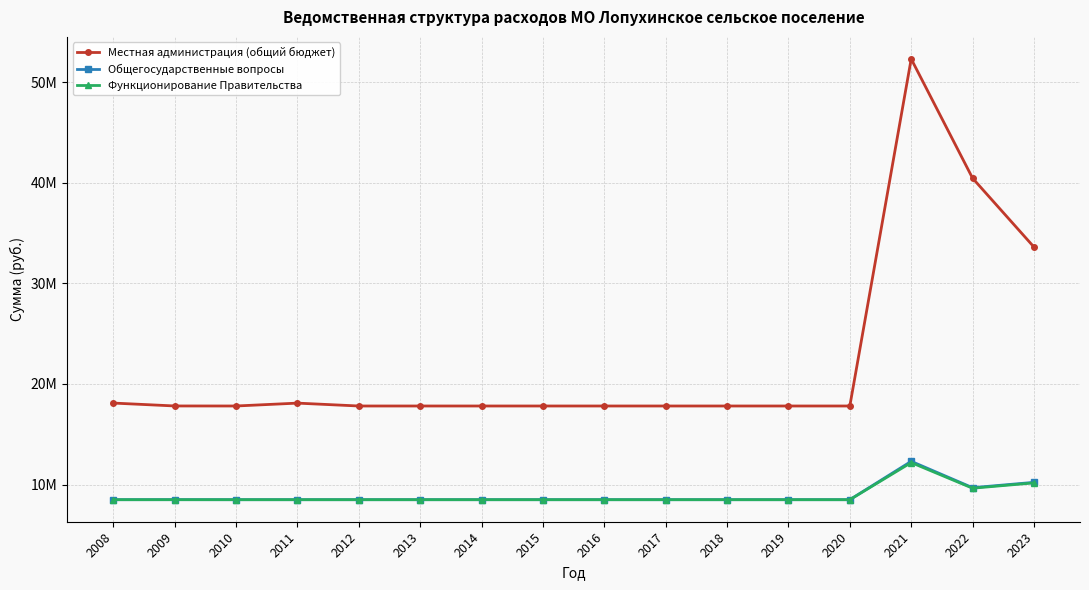

Rank the series at 2023 from highest to lowest value.

Местная администрация (общий бюджет), Общегосударственные вопросы, Функционирование Правительства